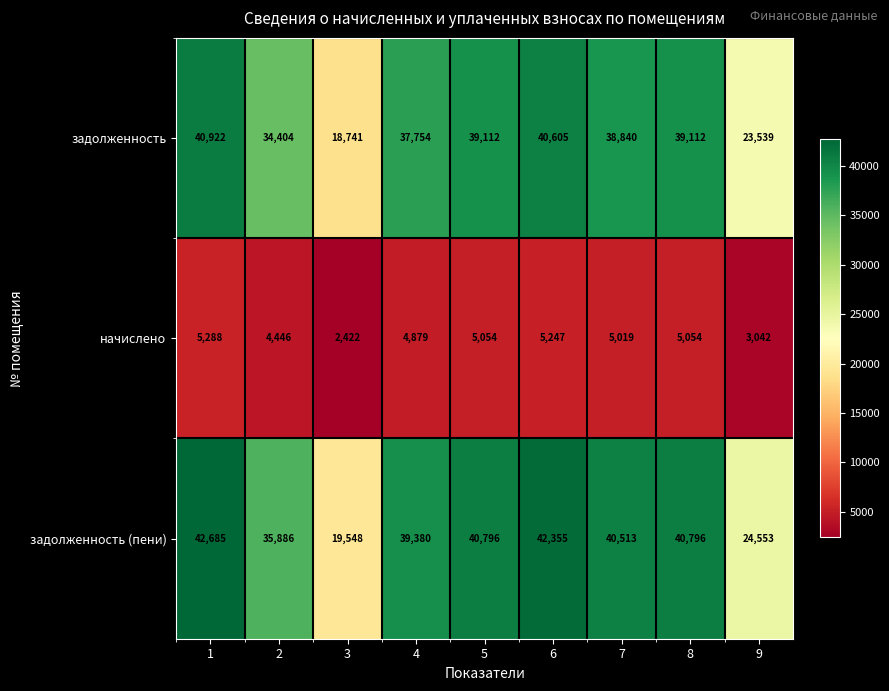

True or false: задолженность (пени) has a value of 42685 at 1.

True